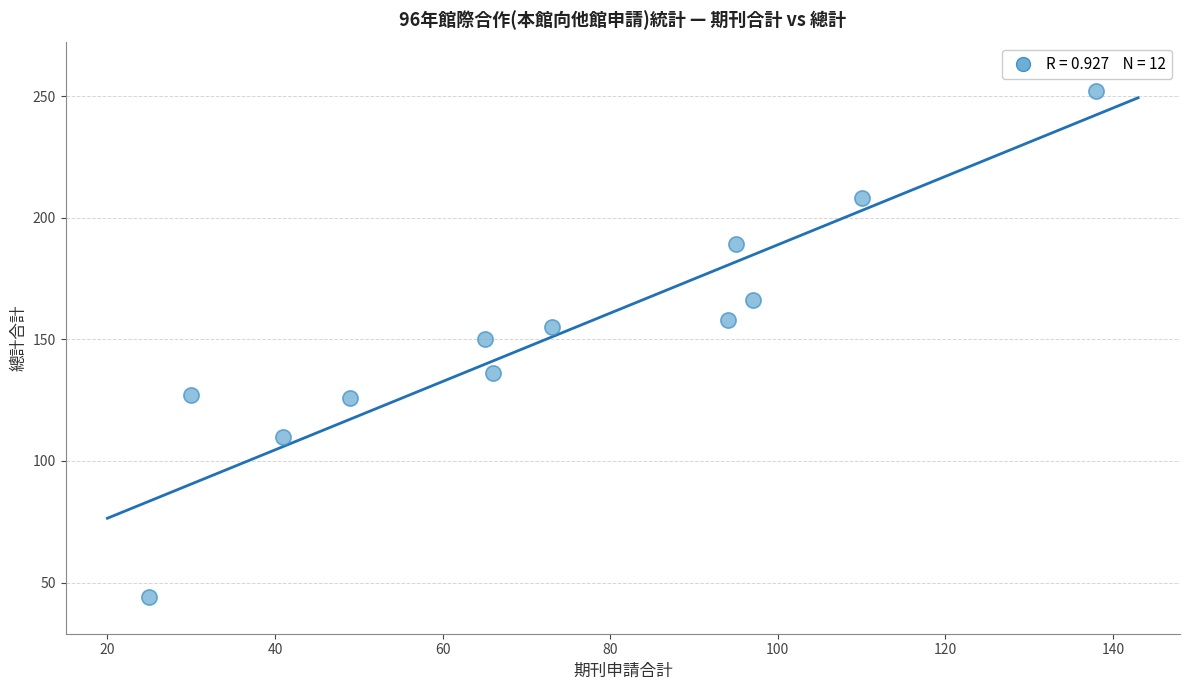

What is the range of Y values (max minus min)?

208